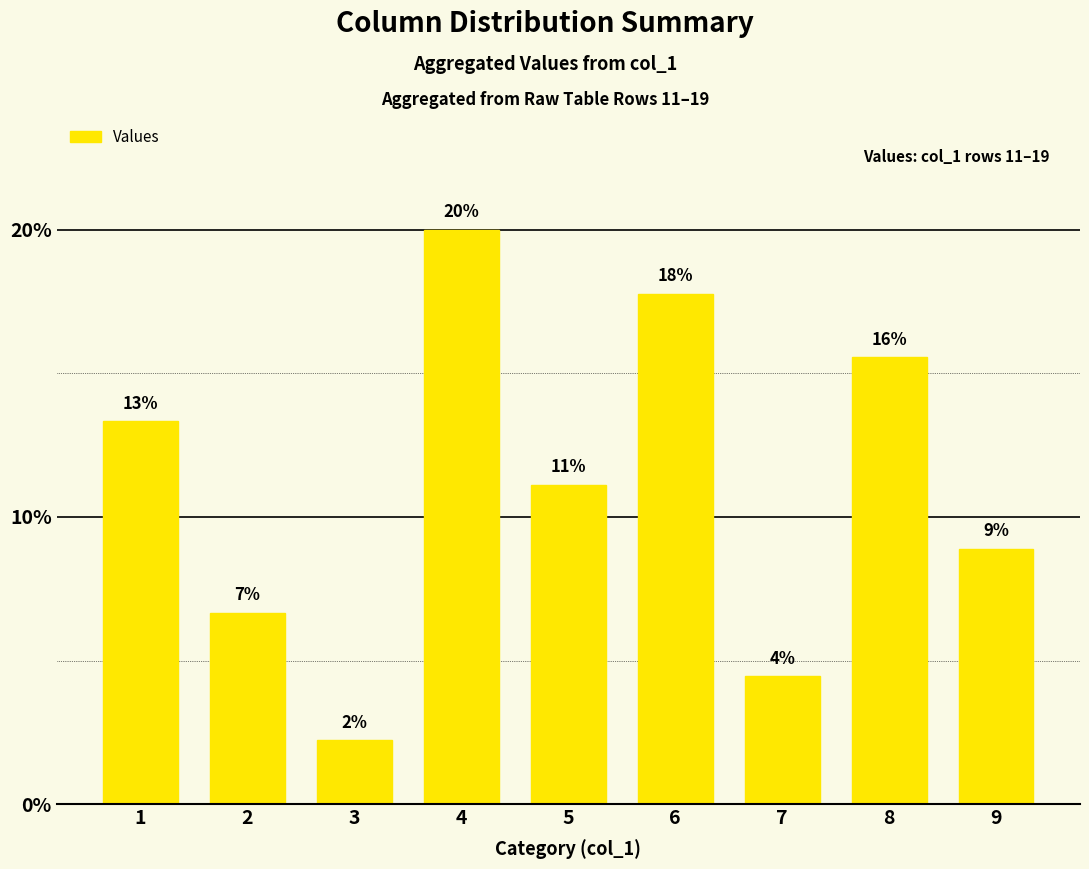

What is the smallest value displayed?

2.2